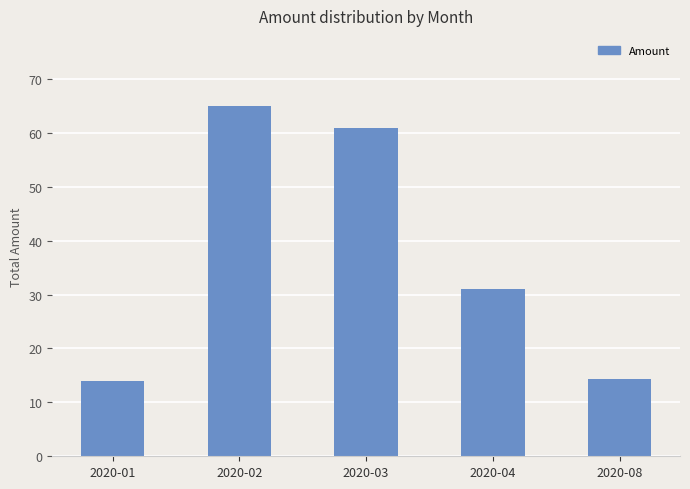

What is the difference between the values at 2020-08 and 2020-02?

50.7